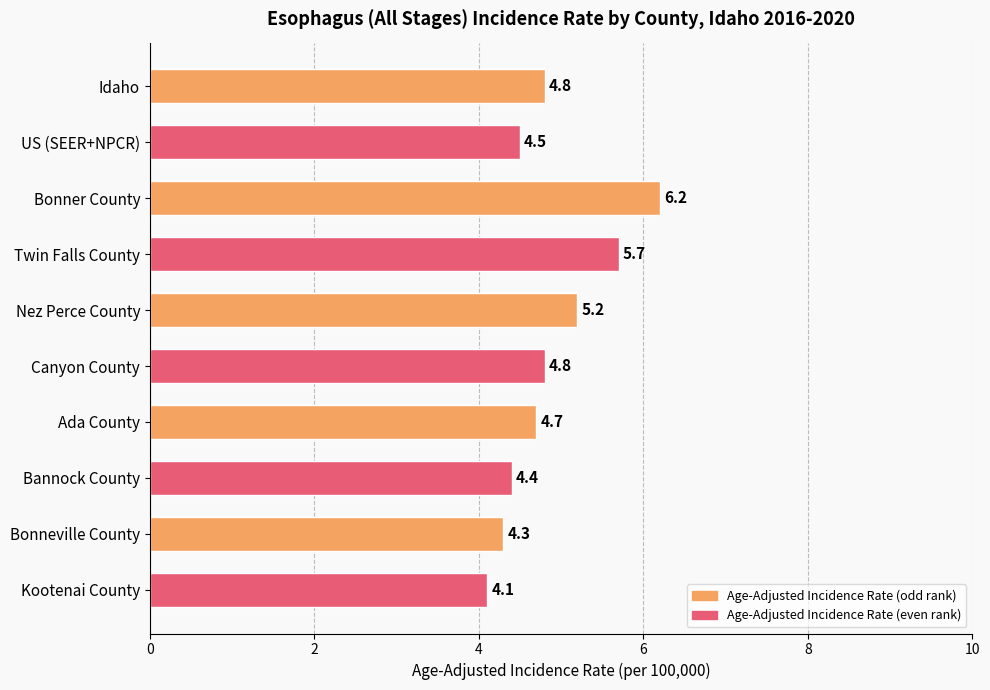

What is the sum of all values?

48.7